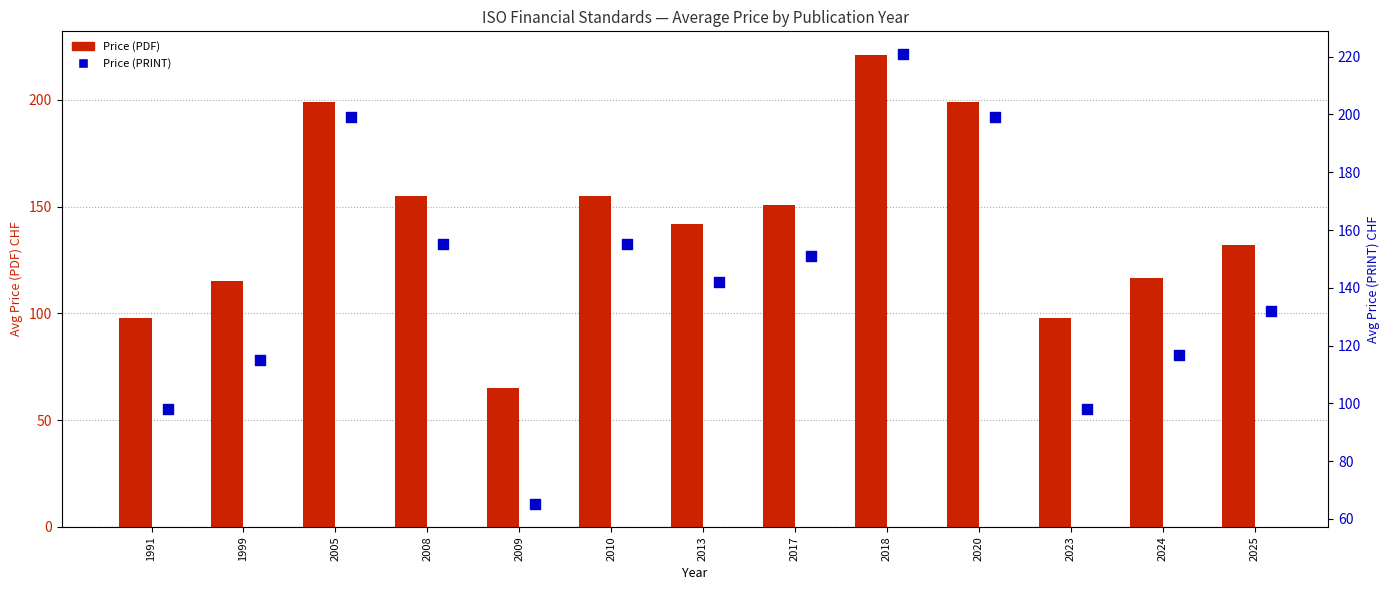

At which category is the sum across all series the highest?

2018